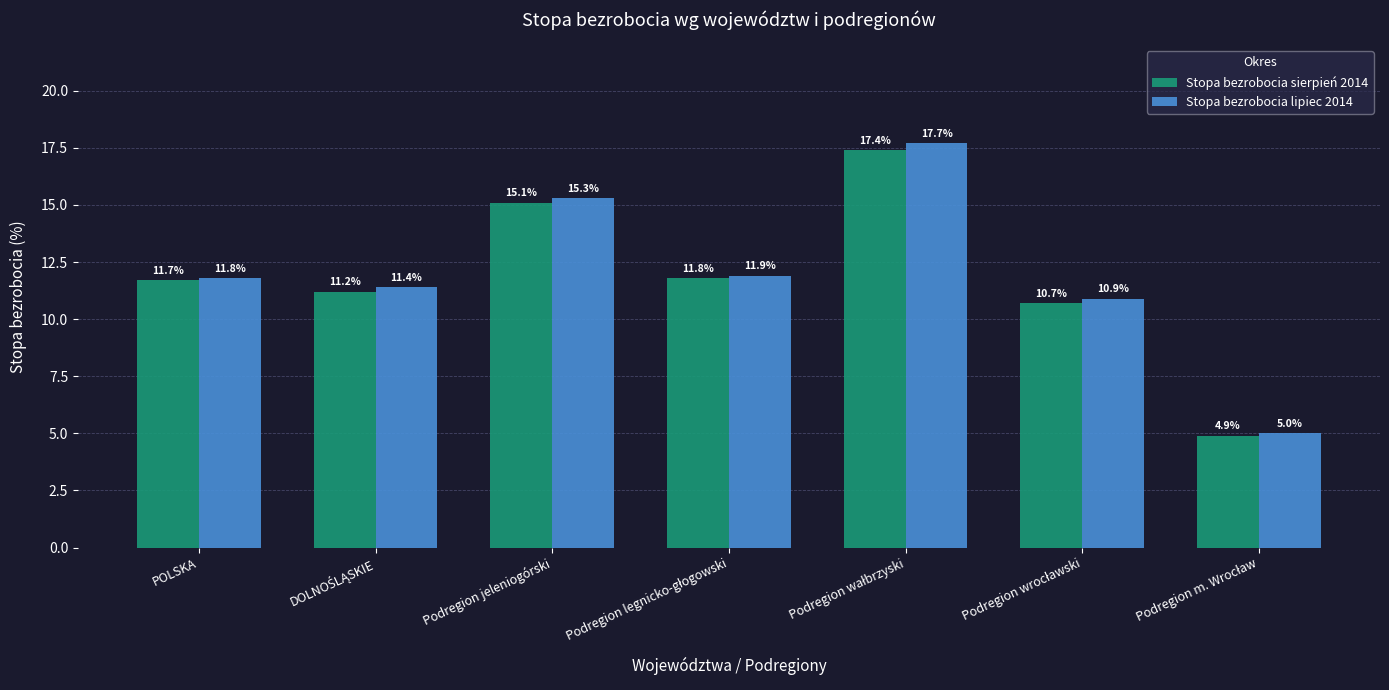

What is the smallest value displayed?

4.9